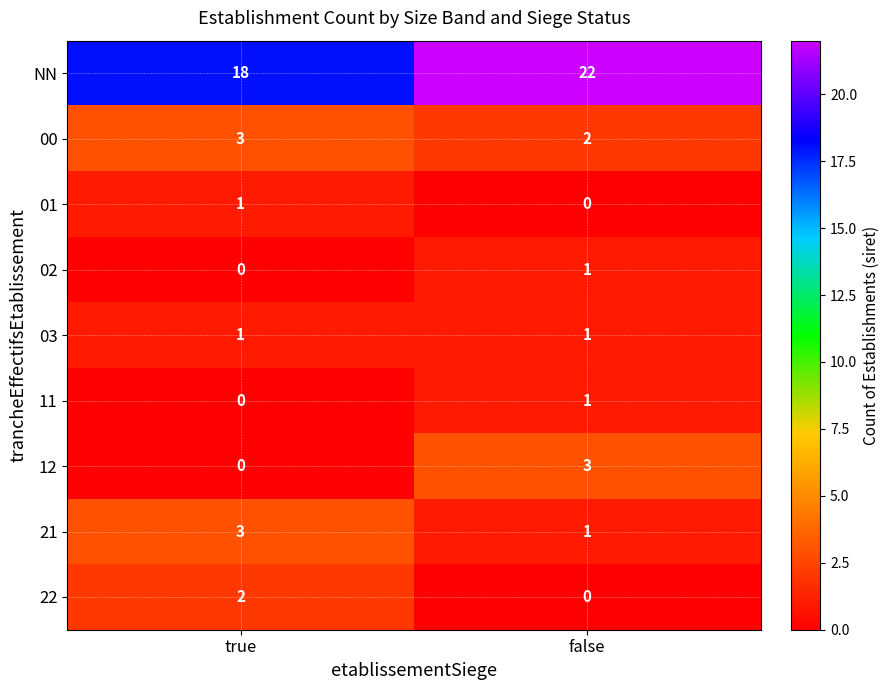

What is the sum of all 12 values?

3